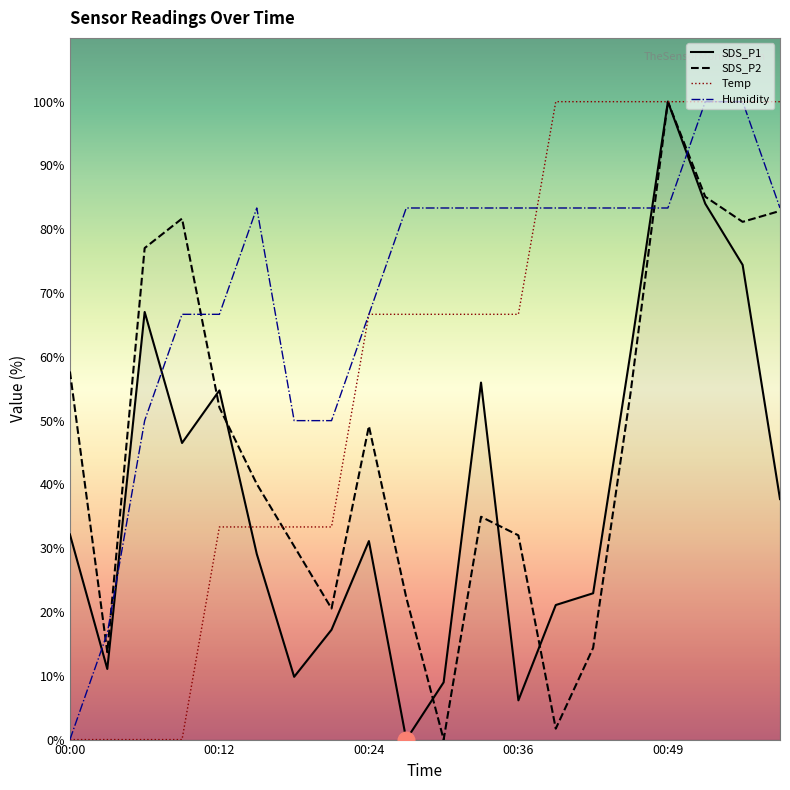

The Humidity series shows 100.0 at 00:55. True or false?

True